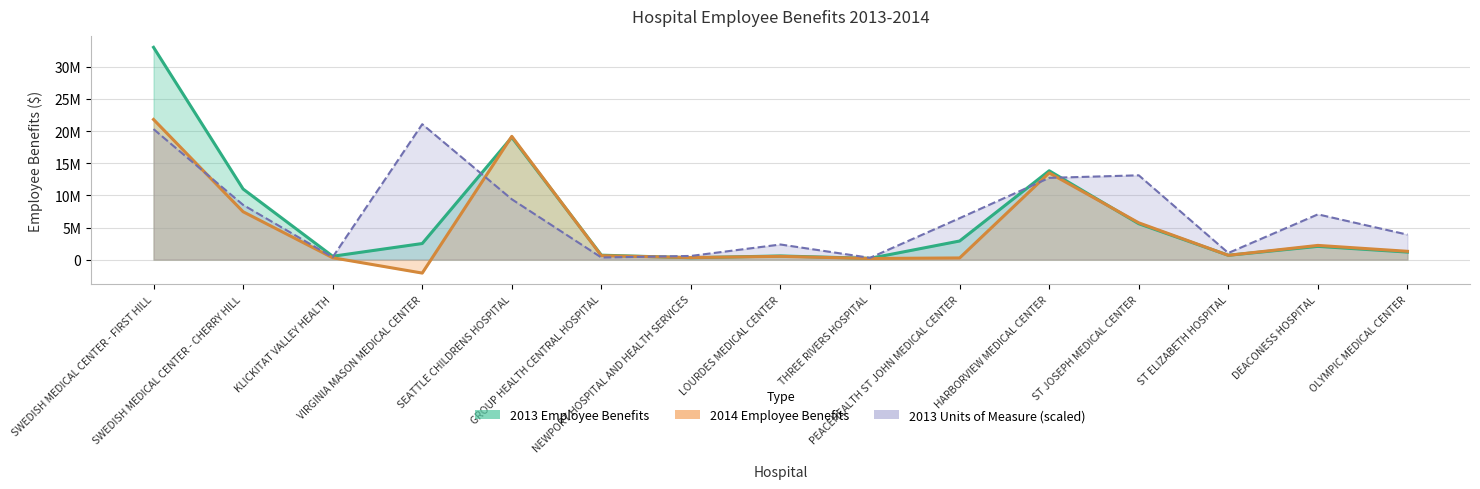

In 2013 Employee Benefits, how many points are higher than both neighbors (excluding endpoints)?

4